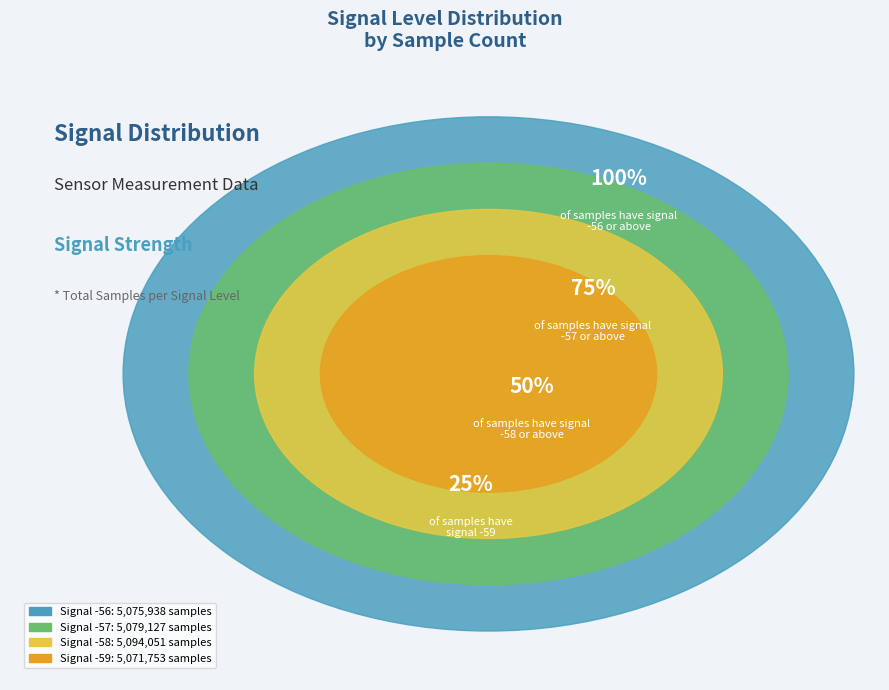

Is it true that -57 is 1% of the pie?

False